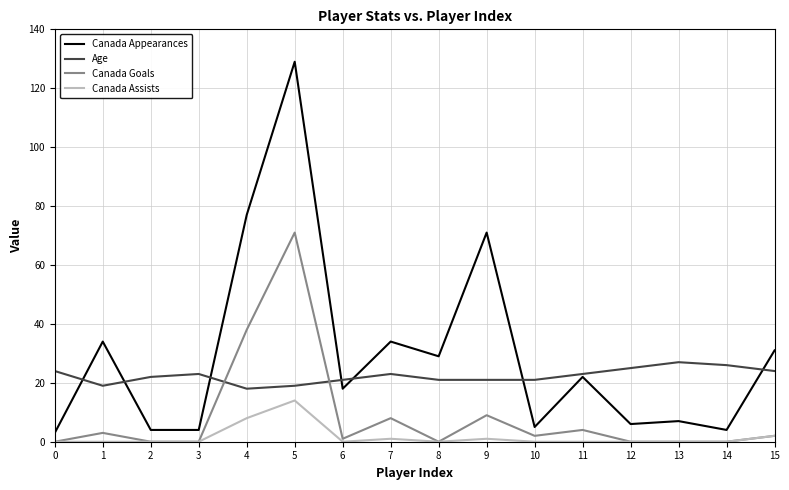

What are all the series names shown in the legend?

Canada Appearances, Age, Canada Goals, Canada Assists